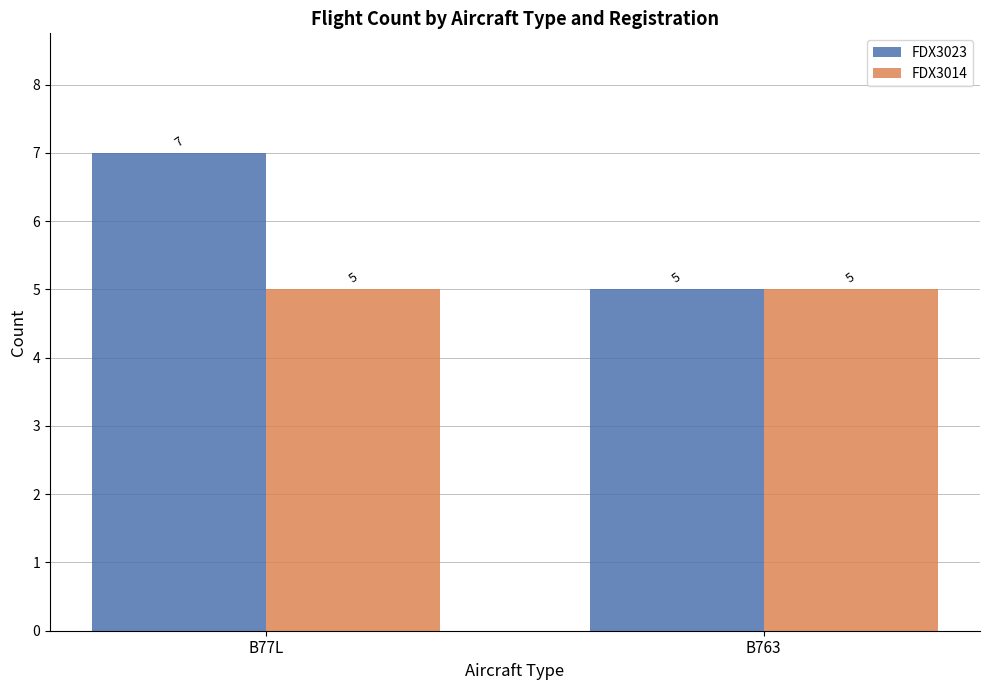

Is it true that FDX3014 equals 7 at B77L?

False